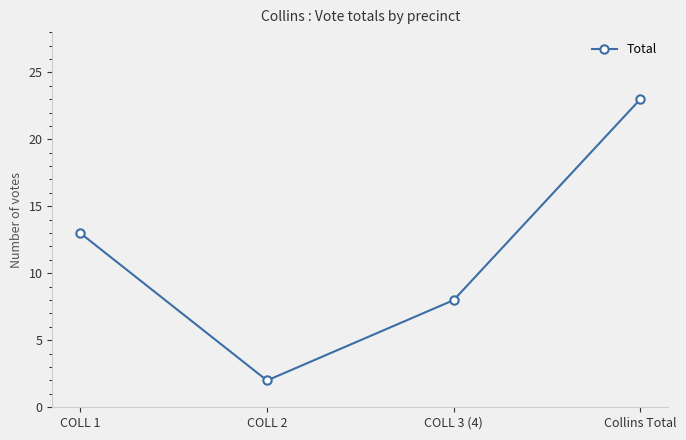

What is the maximum value shown in the chart?

23